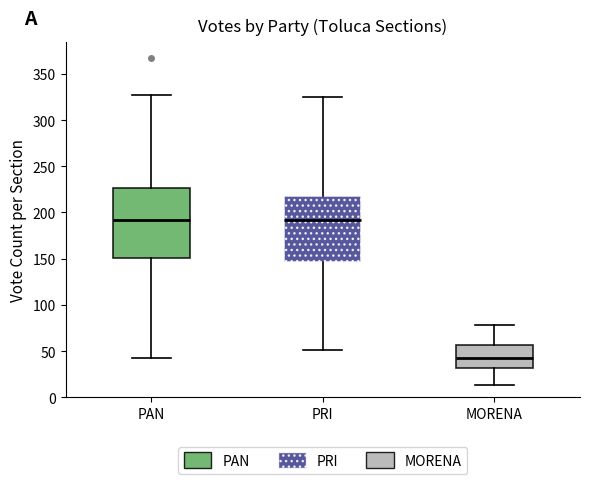

Reading left to right, read every box against the y-axis: the position of its median line, the range the box covers, and the ends of its whiskers. The values are not printed on the chart, so give them approximately, as read against the axis.

PAN: median 190, box 150 to 225, whiskers 45 to 325
PRI: median 190, box 145 to 220, whiskers 50 to 325
MORENA: median 45, box 30 to 55, whiskers 15 to 80